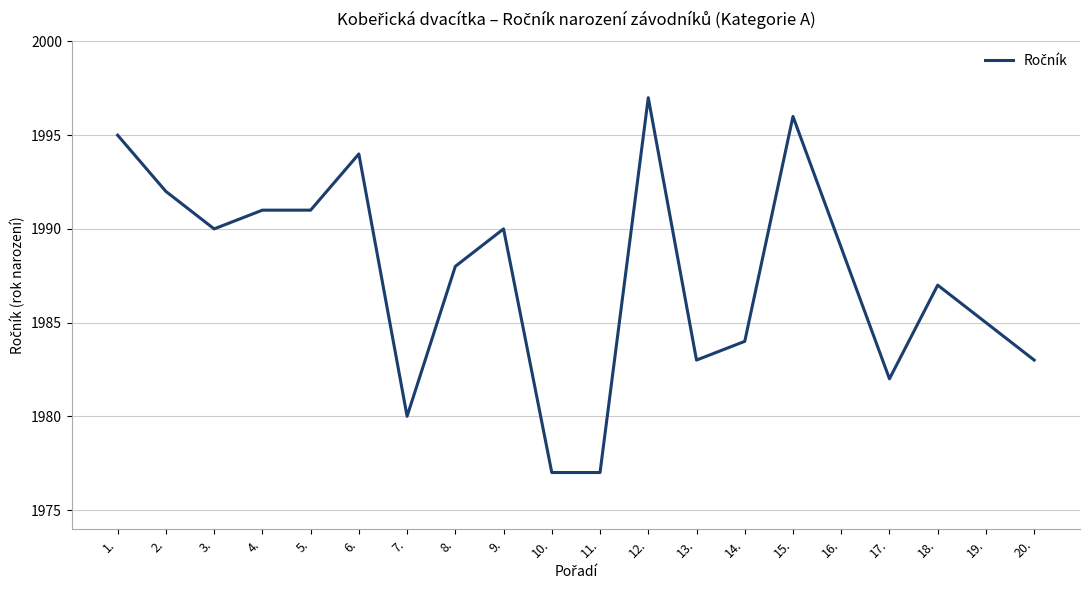

What is the difference between the values at 19. and 6.?

9